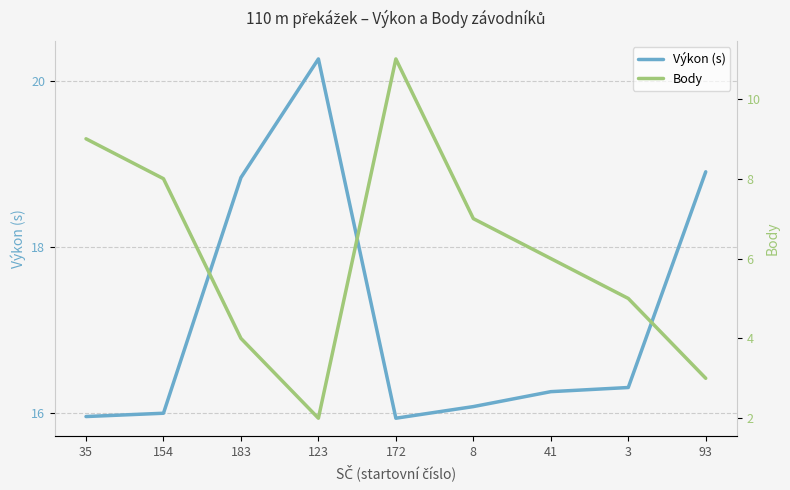

At which category is the sum across all series the highest?

172